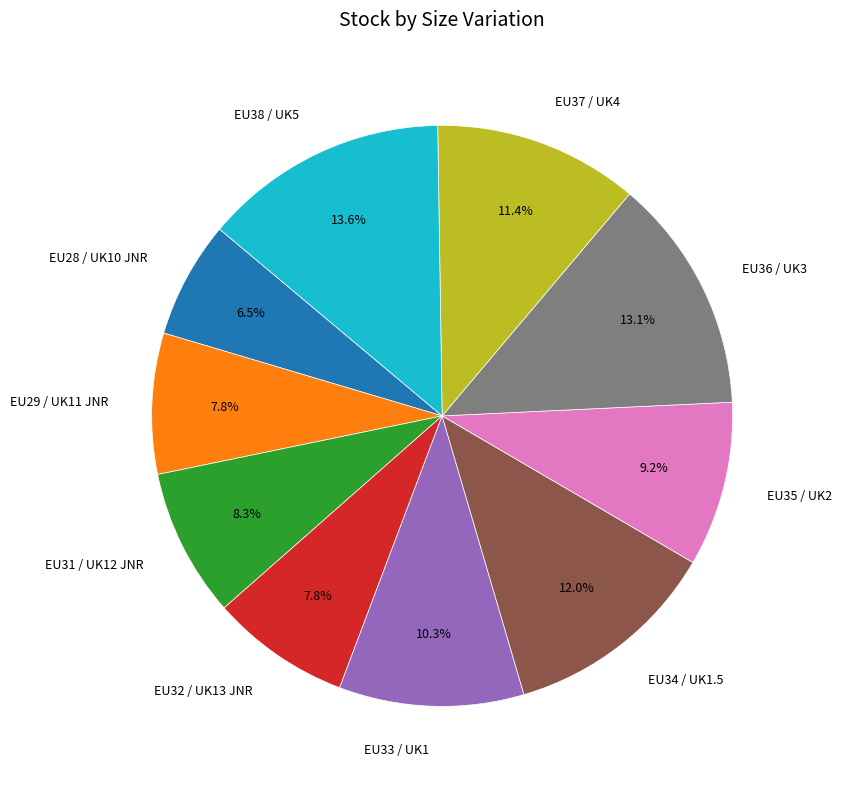

Is there any slice that represents more than half of the pie?

No